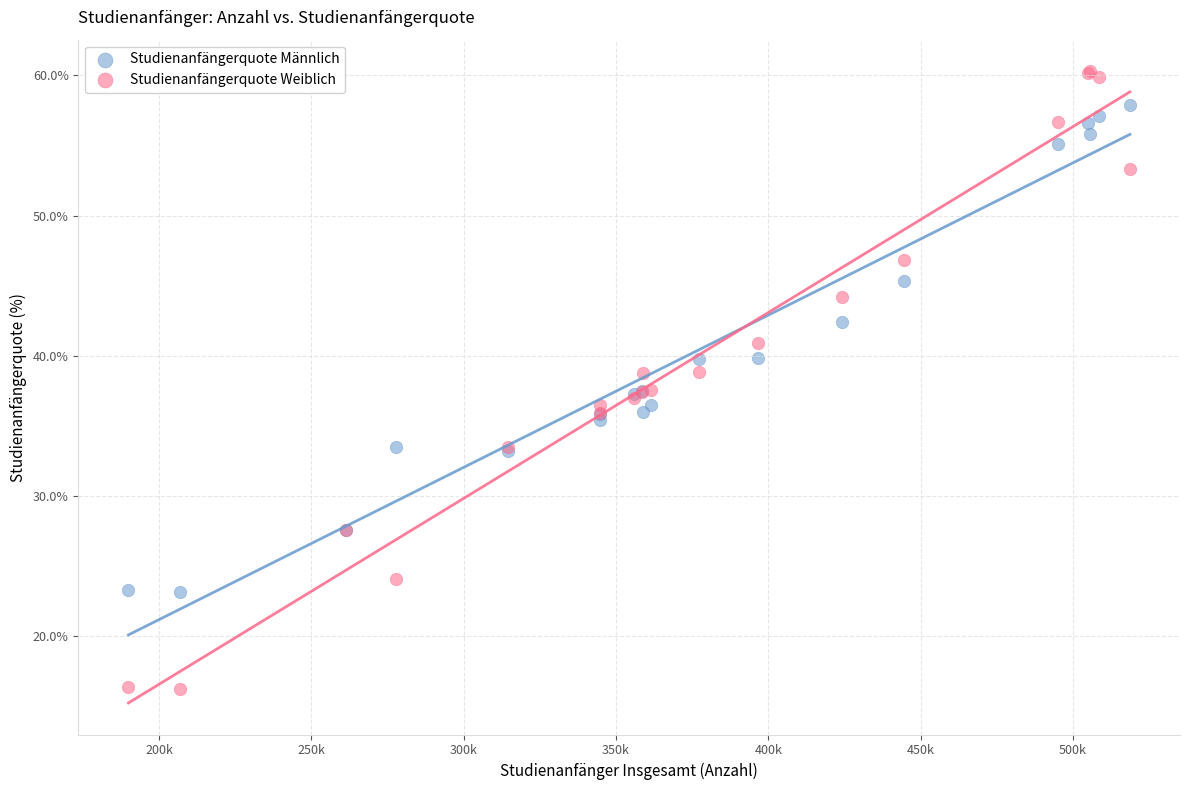

What are all the series names shown in the legend?

Studienanfängerquote Männlich, Studienanfängerquote Weiblich